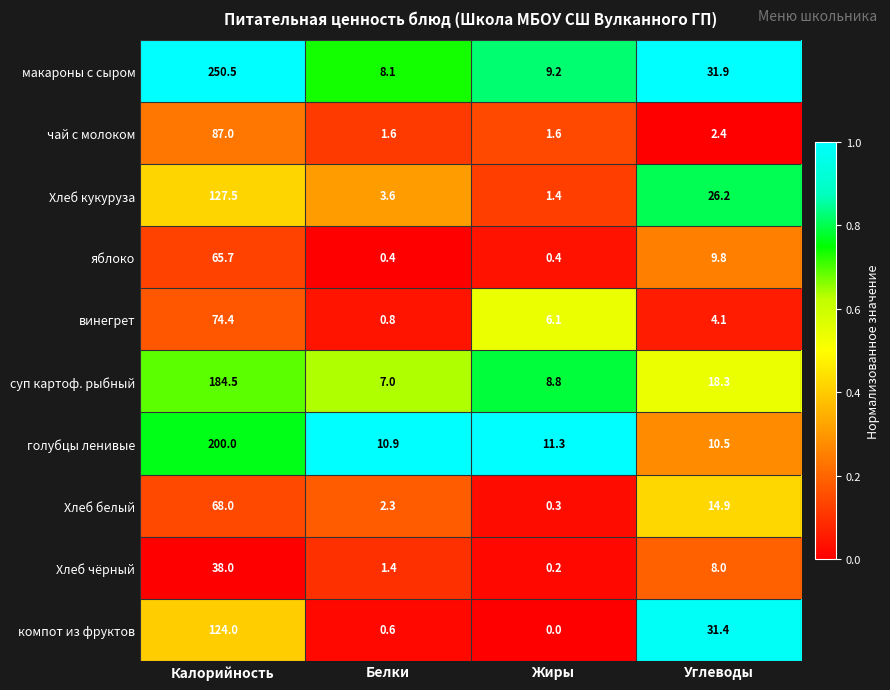

Rank the series at Жиры from highest to lowest value.

голубцы ленивые, макароны с сыром, суп картоф. рыбный, винегрет, чай с молоком, Хлеб кукуруза, яблоко, Хлеб белый, Хлеб чёрный, компот из фруктов